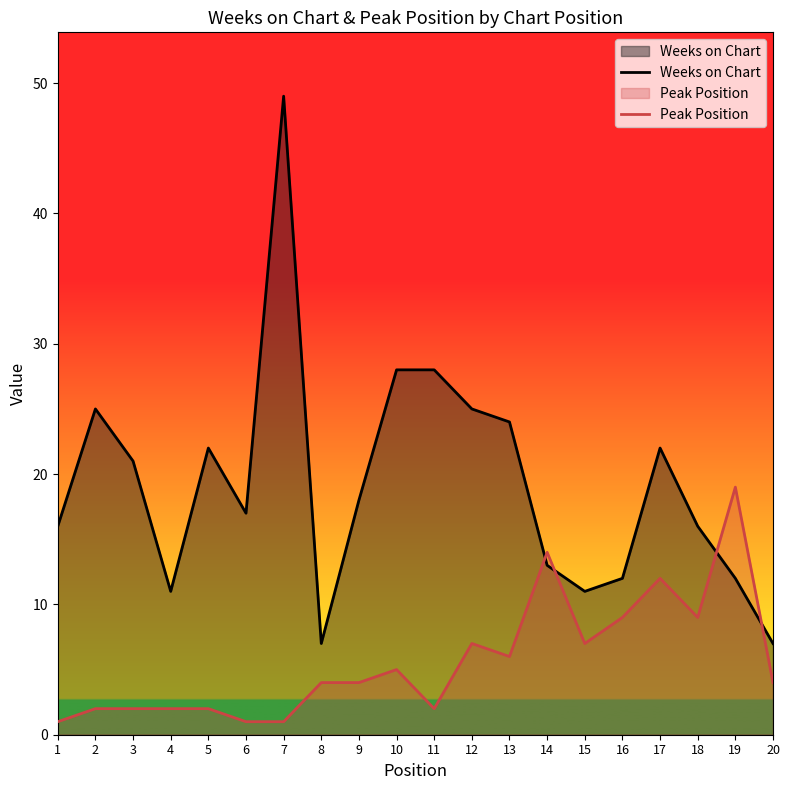

What is the sum of all Weeks on Chart values?

384